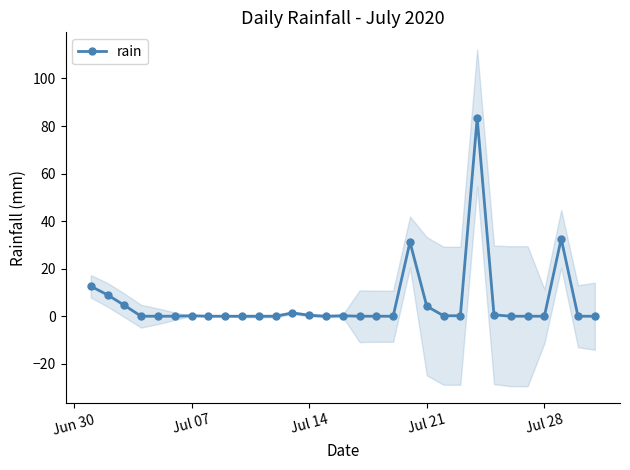

True or false: there are more than 1 points higher than both neighbors.

True